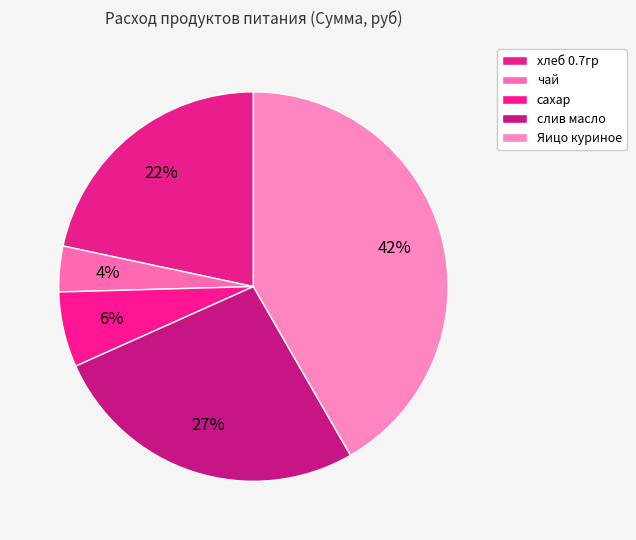

Count the number of slices in the pie.

5